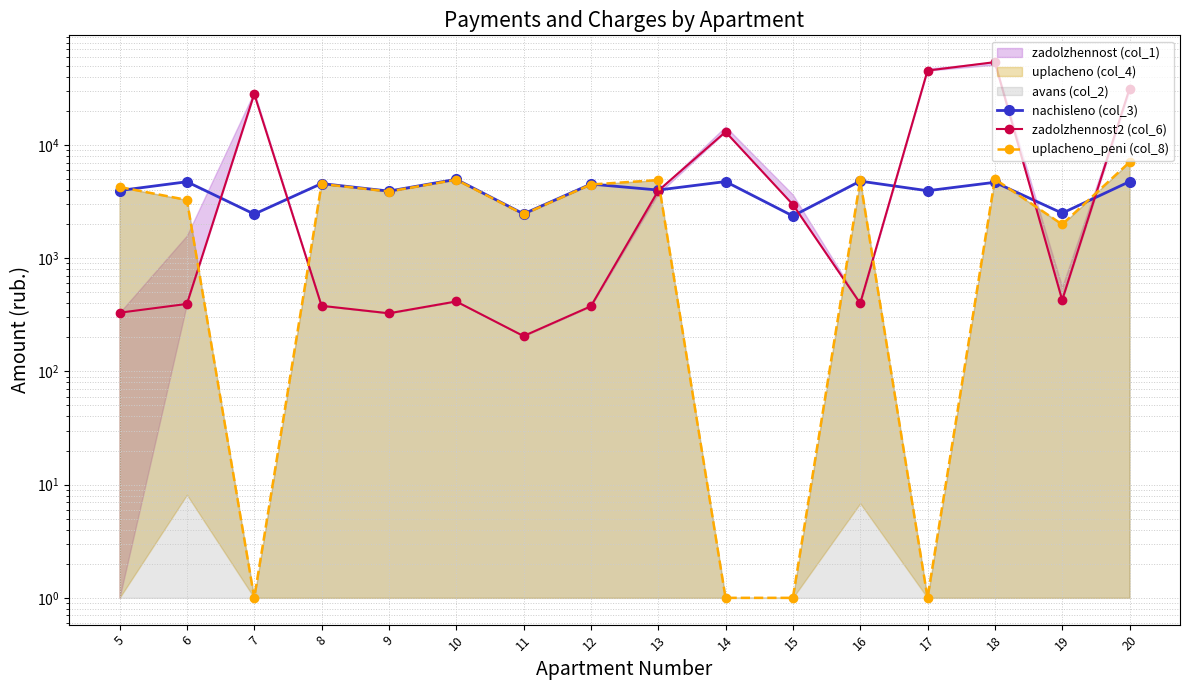

Which category has the highest value in the nachisleno (col_3) series?

10